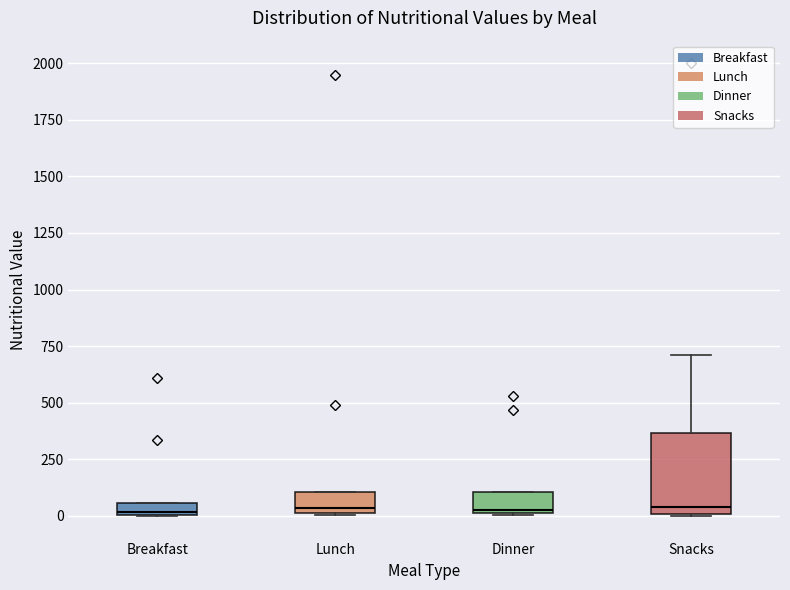

Where is the lower edge of the box for Snacks on the y-axis? The values are not printed on the chart, so give them approximately, as read against the axis.

0